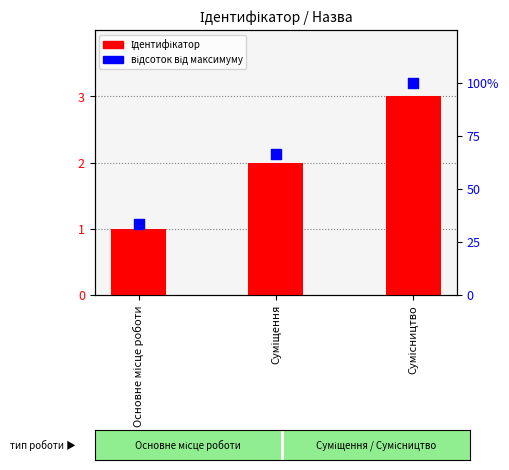

What are all the series names shown in the legend?

Ідентифікатор, відсоток від максимуму